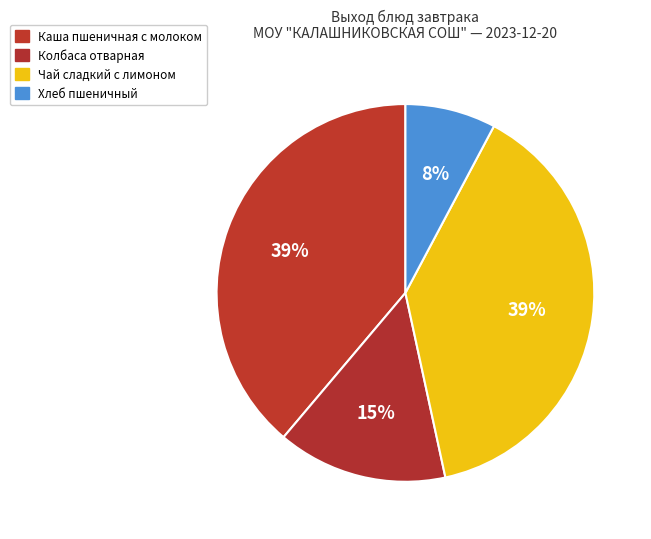

To the nearest percent, what portion does Колбаса отварная represent?

15%